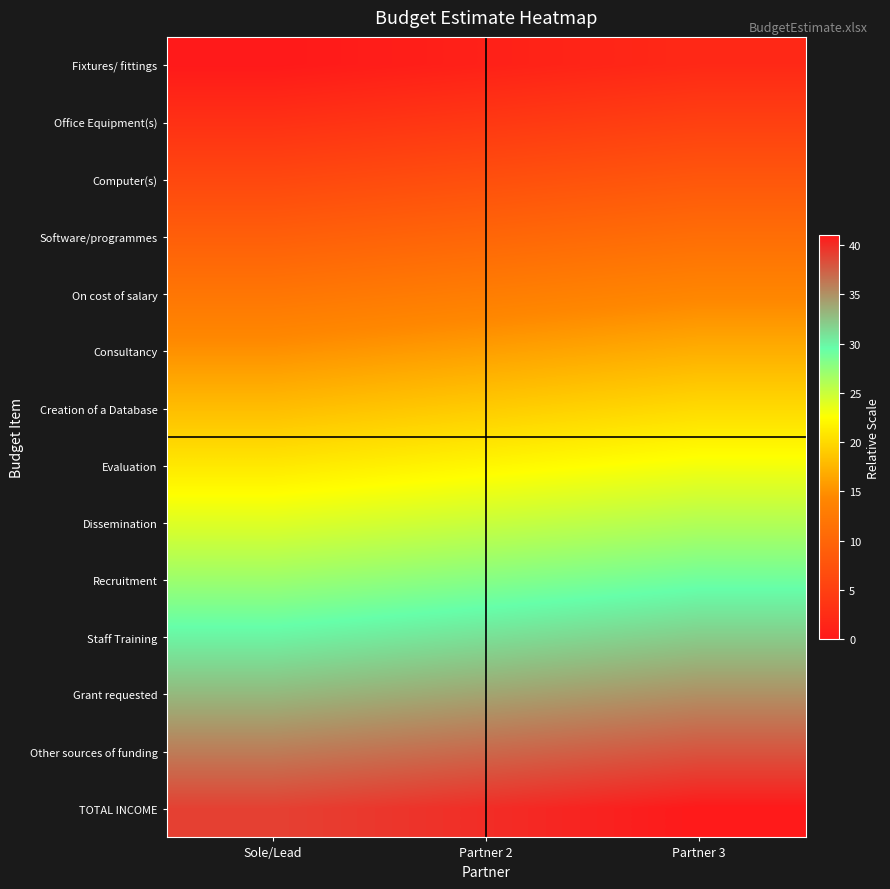

At which category does the chart reach its peak across all series?

Partner 3